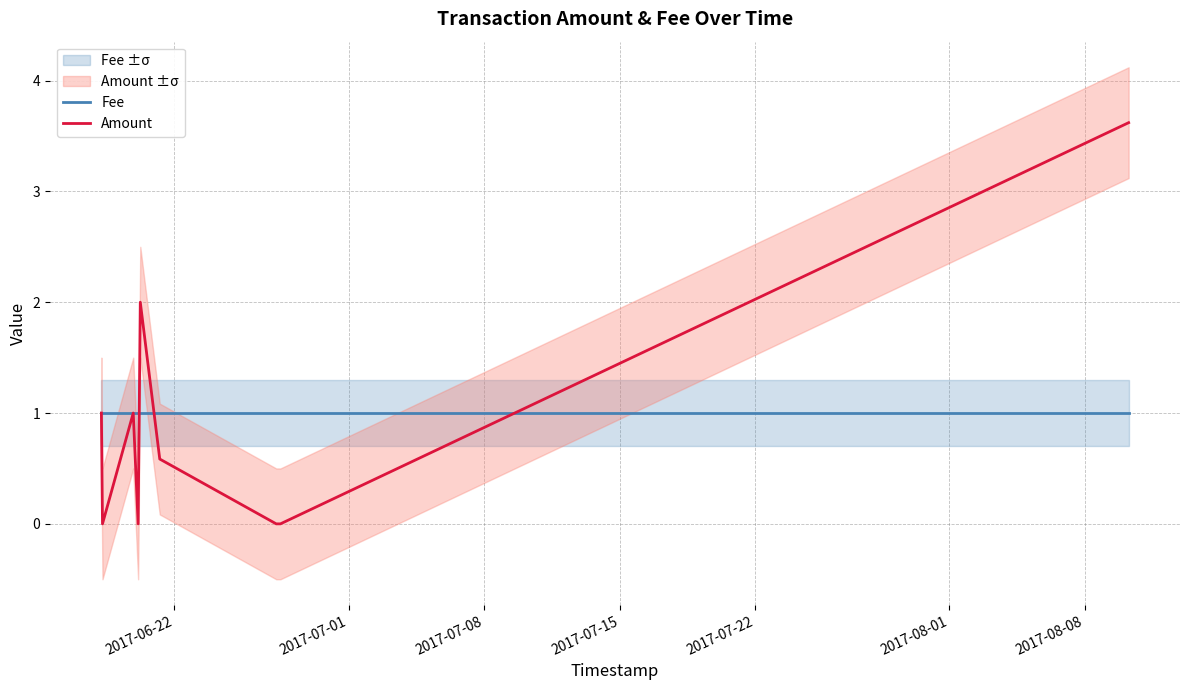

What is the sum of all Fee values?

9.0